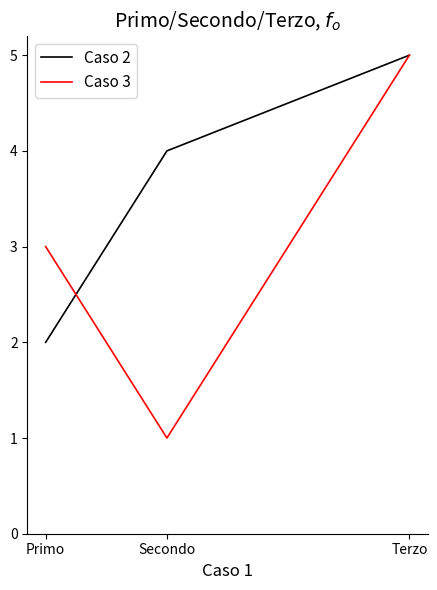

What is the sum of all Caso 2 values?

11